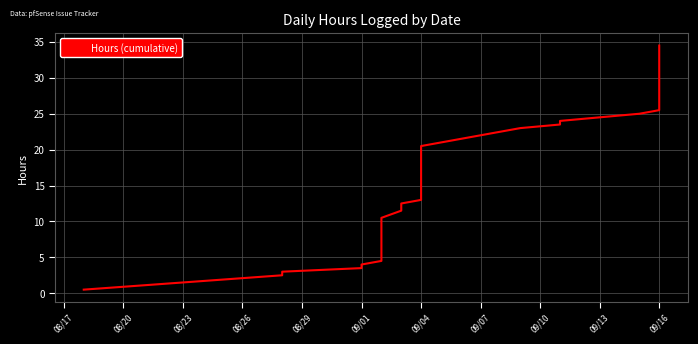

What is the value of the 19th point from the left?

14.5